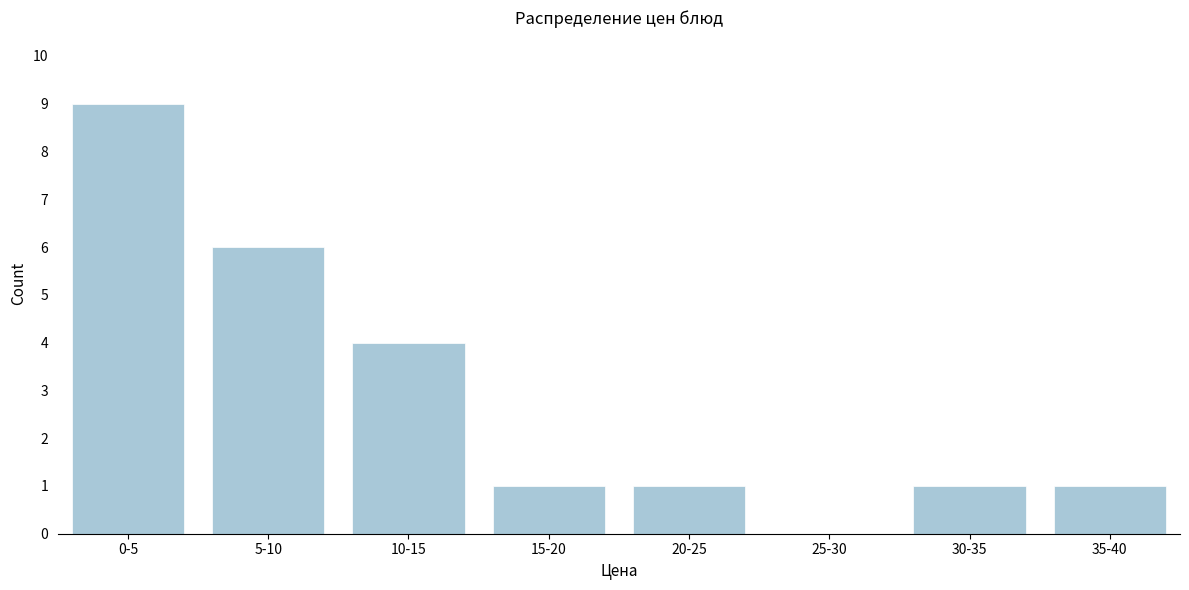

Reading left to right, list all the values displayed in this chart.

0-5=9	5-10=6	10-15=4	15-20=1	20-25=1	25-30=0	30-35=1	35-40=1